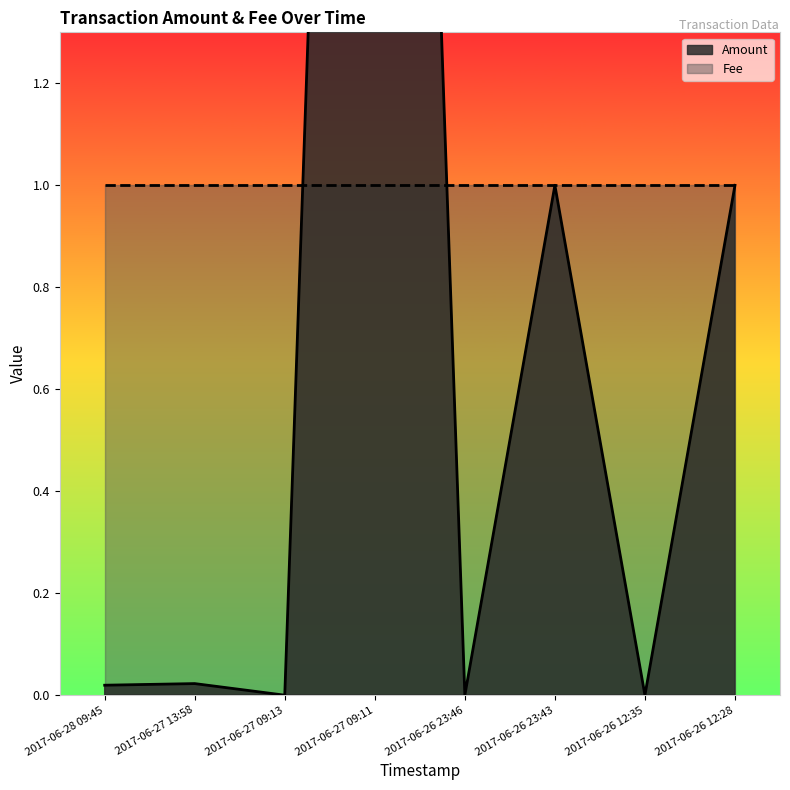

What value does the data have at 2017-06-26 23:43?

1.0